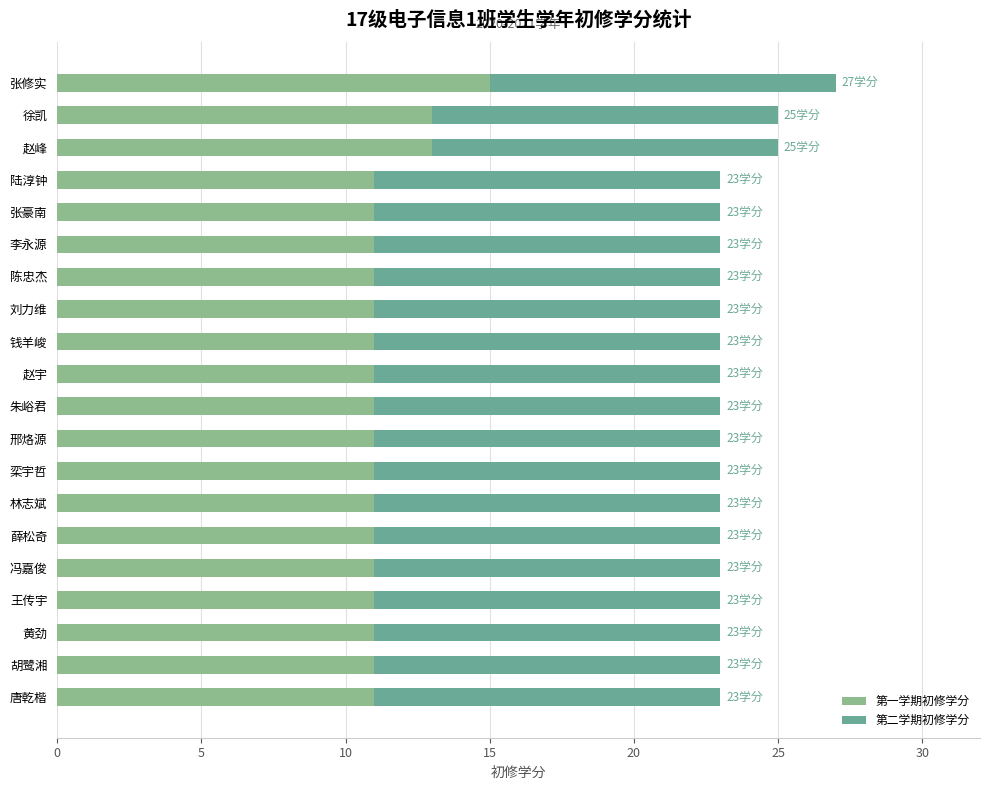

What is the approximate value of 第一学期初修学分 at 陈忠杰?

11